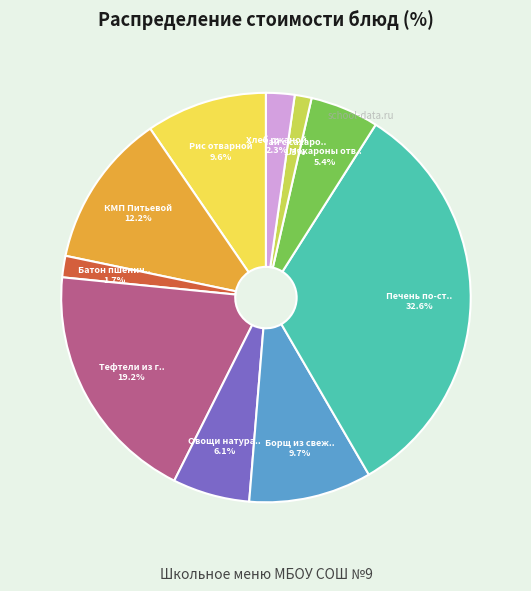

Is there any slice that represents more than half of the pie?

No